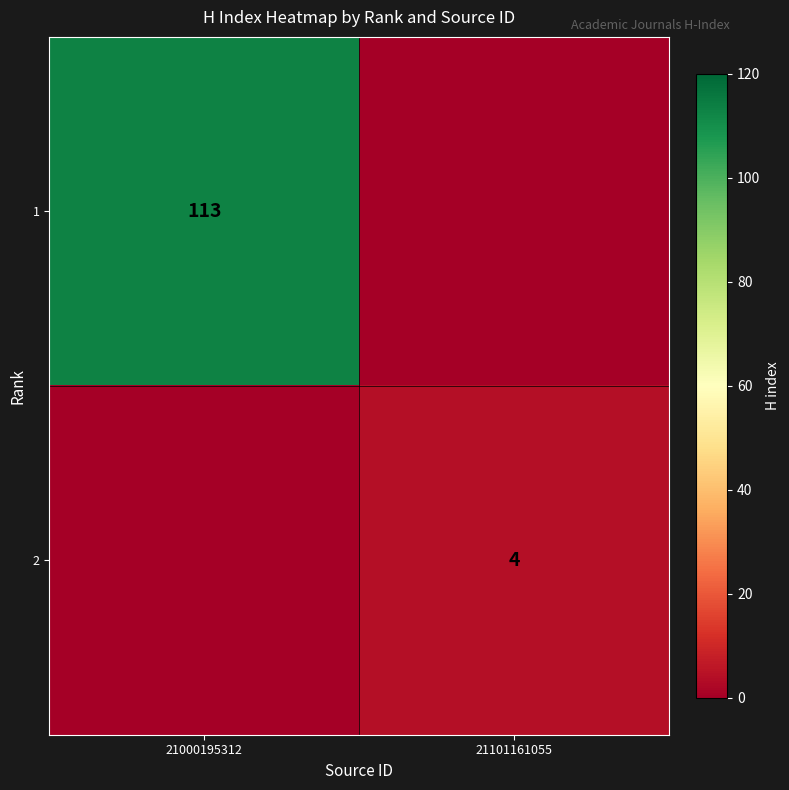

At which category is the sum across all series the highest?

21000195312